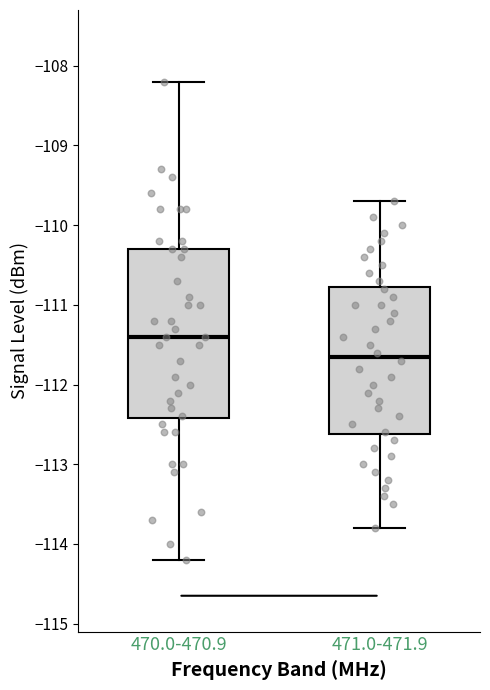

Comparing the boxes themselves (not the whiskers), which one is the tallest?

470.0-470.9